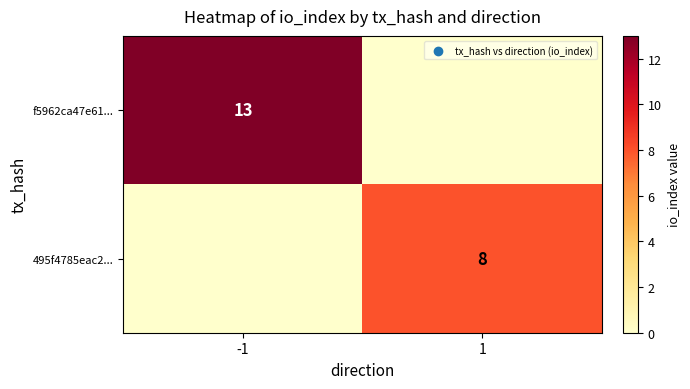

What is the total value across all series at -1?

13